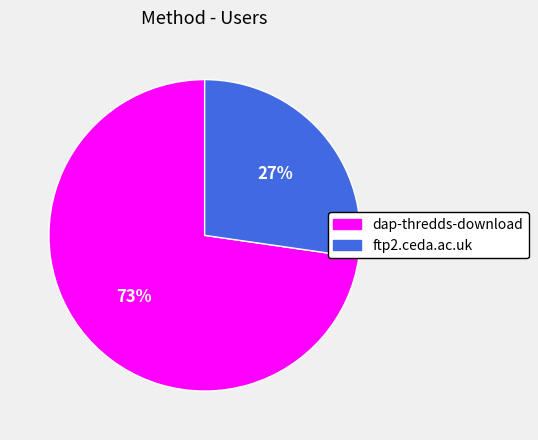

Does dap-thredds-download represent more than half of the total?

Yes